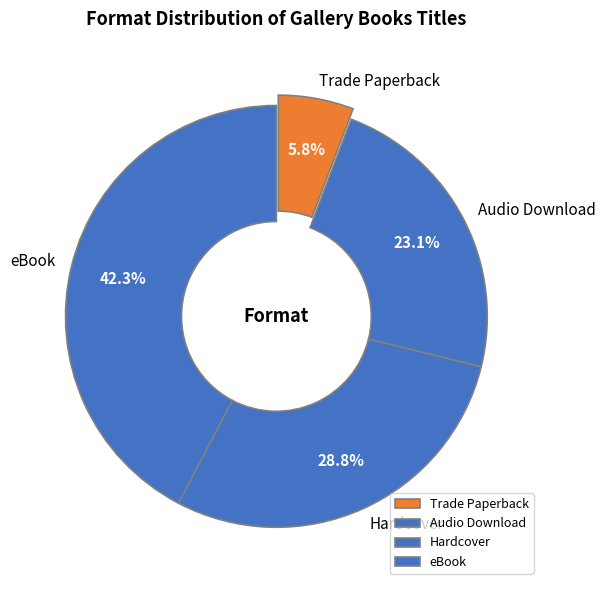

What is the total percentage of Audio Download and eBook?

65.4%